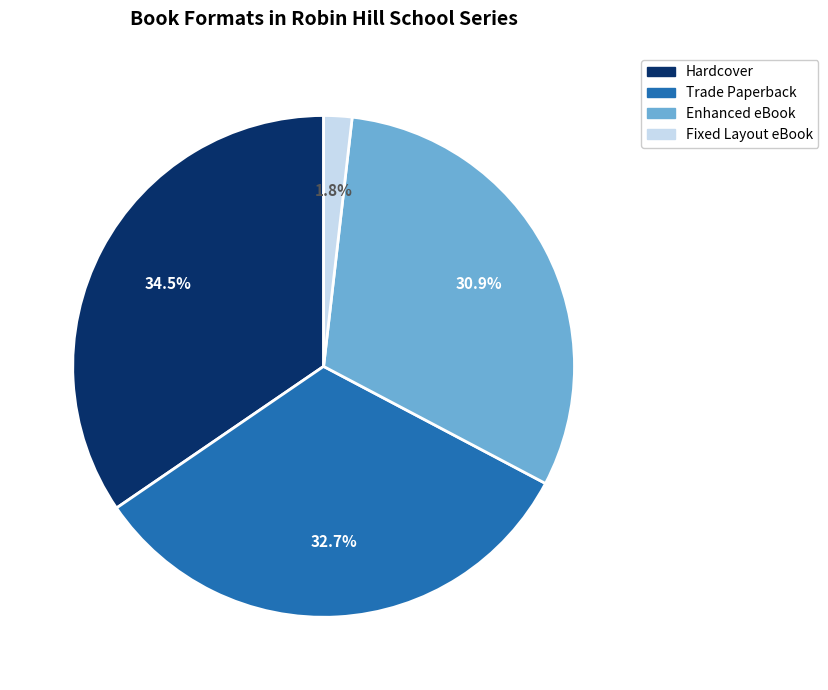

Is it true that Enhanced eBook is 31% of the pie?

True